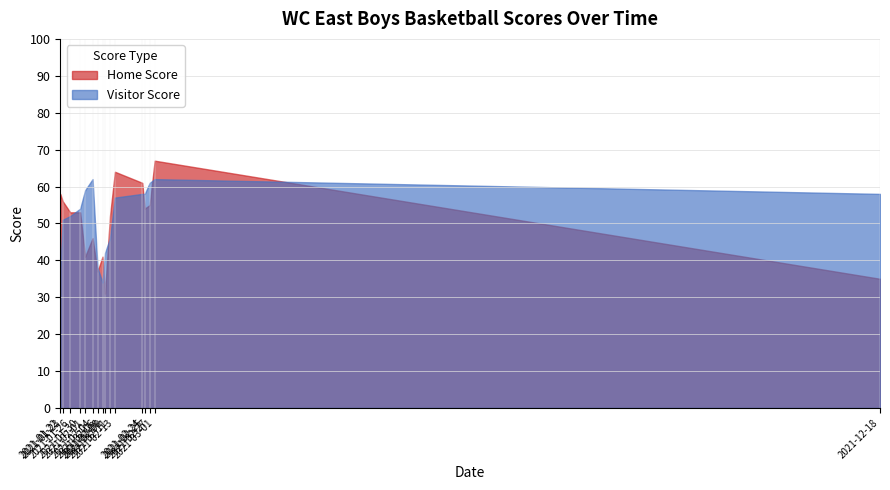

What is the difference between the Visitor Score values at 2021-02-25 and 2021-01-26?

6